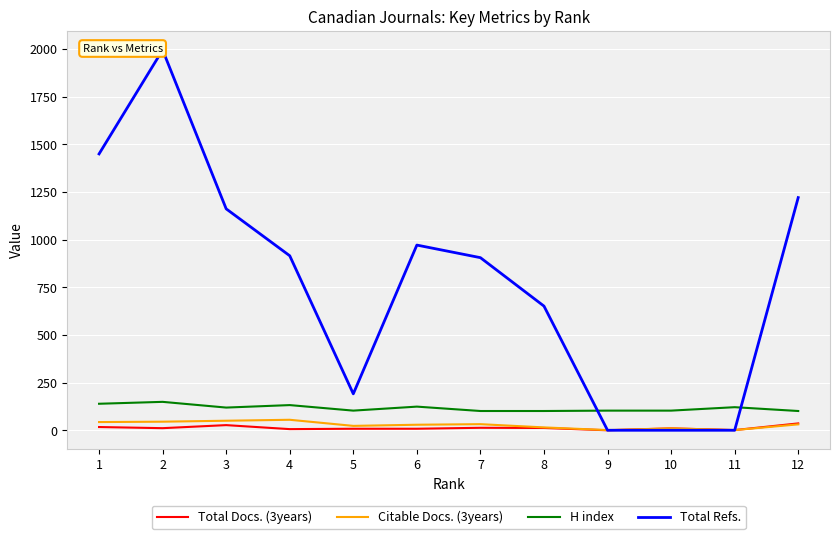

Which series has the widest spread of values?

Total Refs.